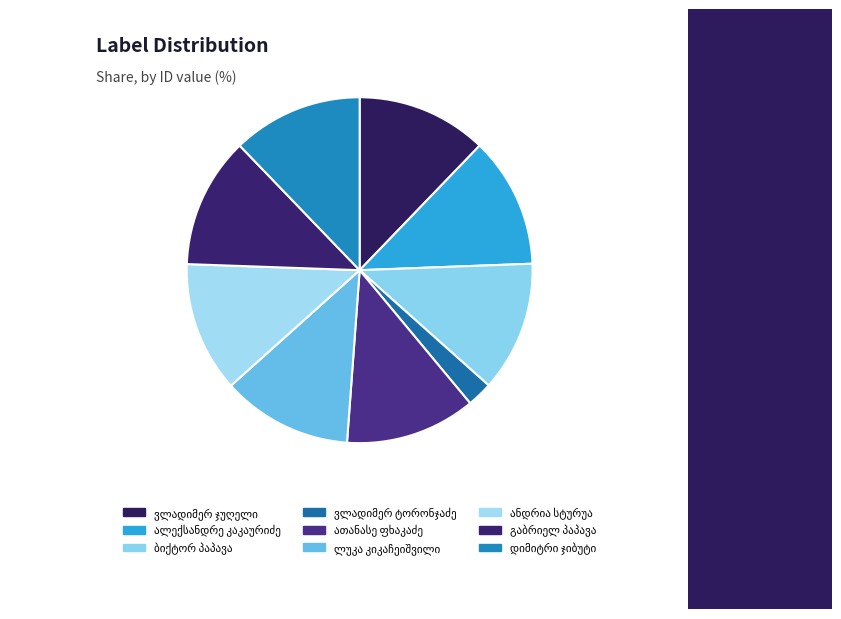

Approximately how many times larger is the value at ვლადიმერ ჯუღელი compared to ვლადიმერ ტორონჯაძე?

5.2